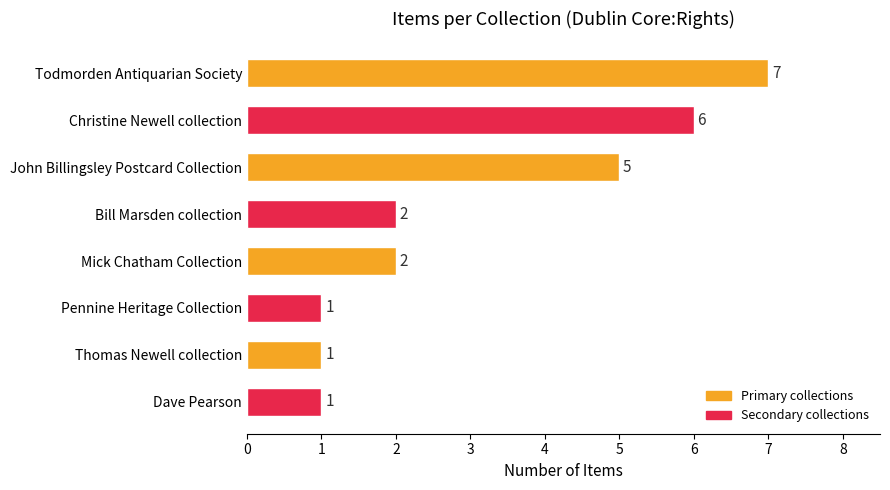

Approximately how many times larger is the value at Todmorden Antiquarian Society compared to John Billingsley Postcard Collection?

1.4